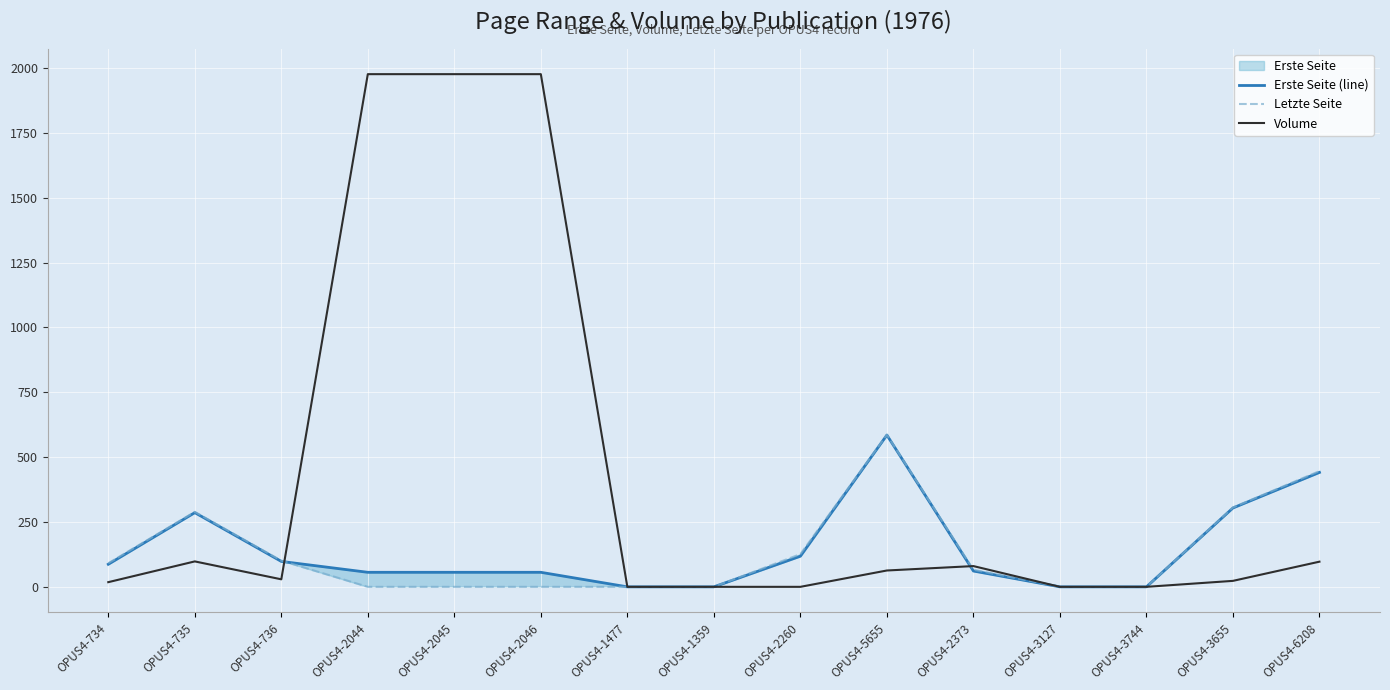

What is the greatest value displayed?

1976